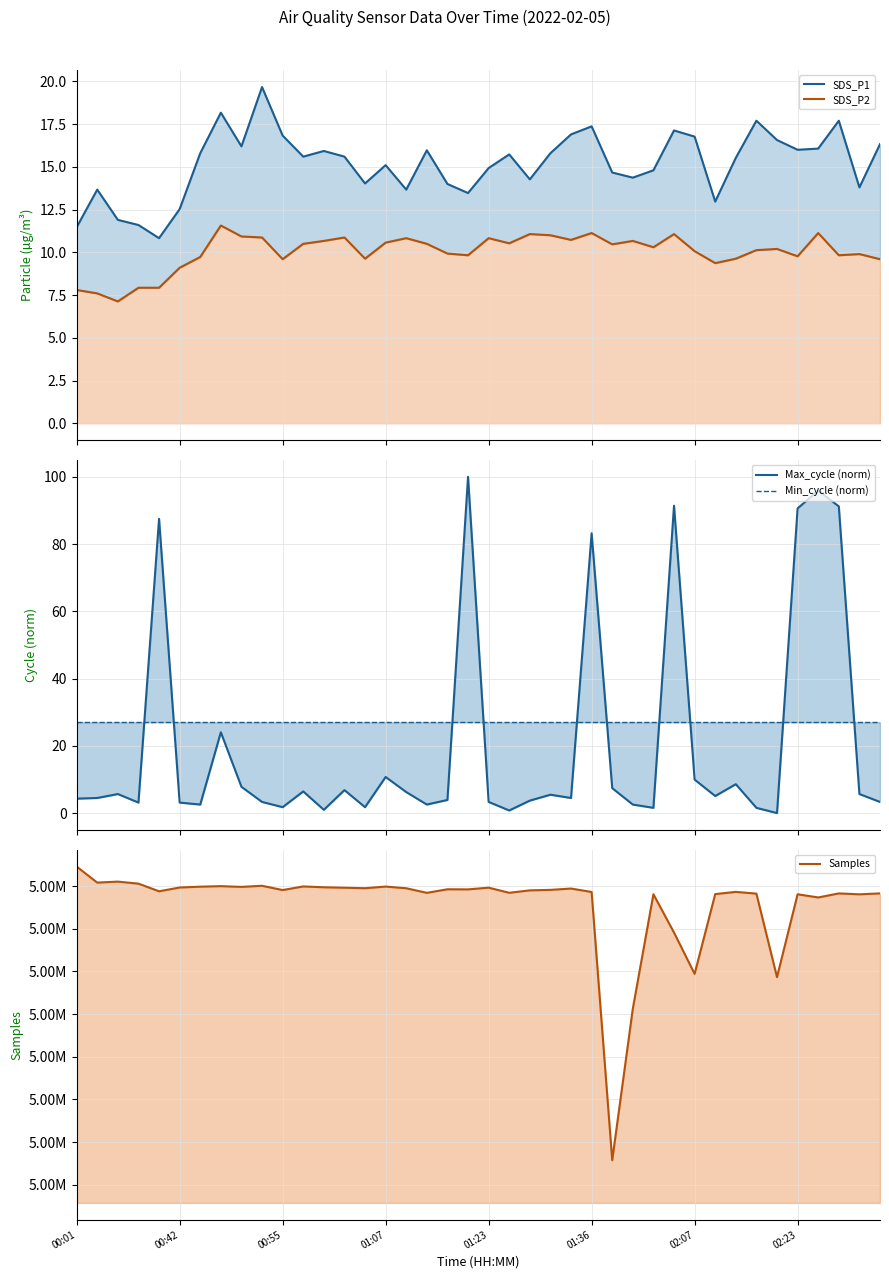

Rank the series at 19 from highest to lowest value.

Samples, Max_cycle (norm), Min_cycle (norm), SDS_P1, SDS_P2